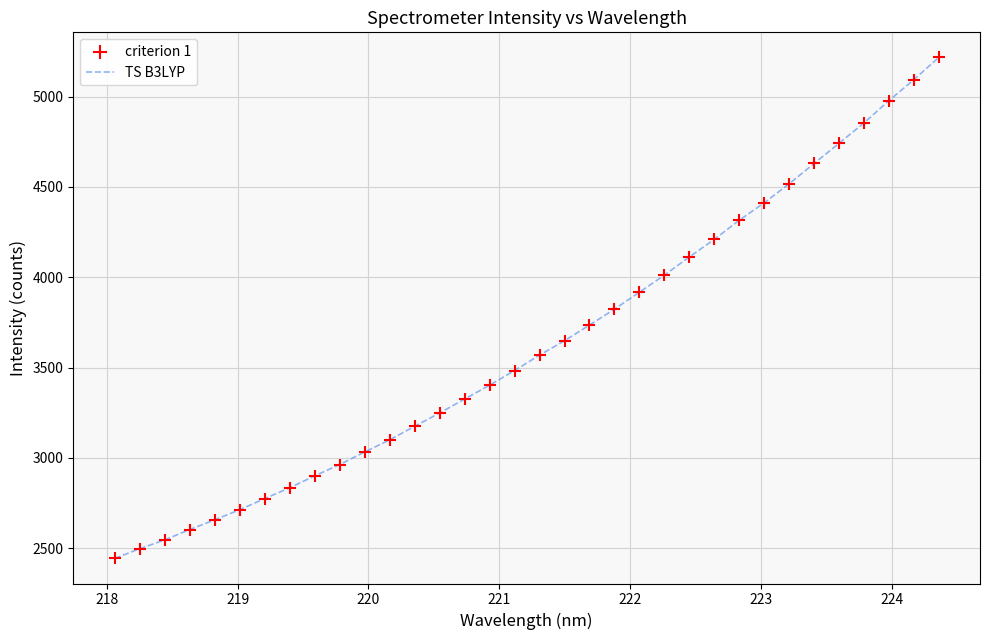

What is the minimum value shown in the chart?

2443.7